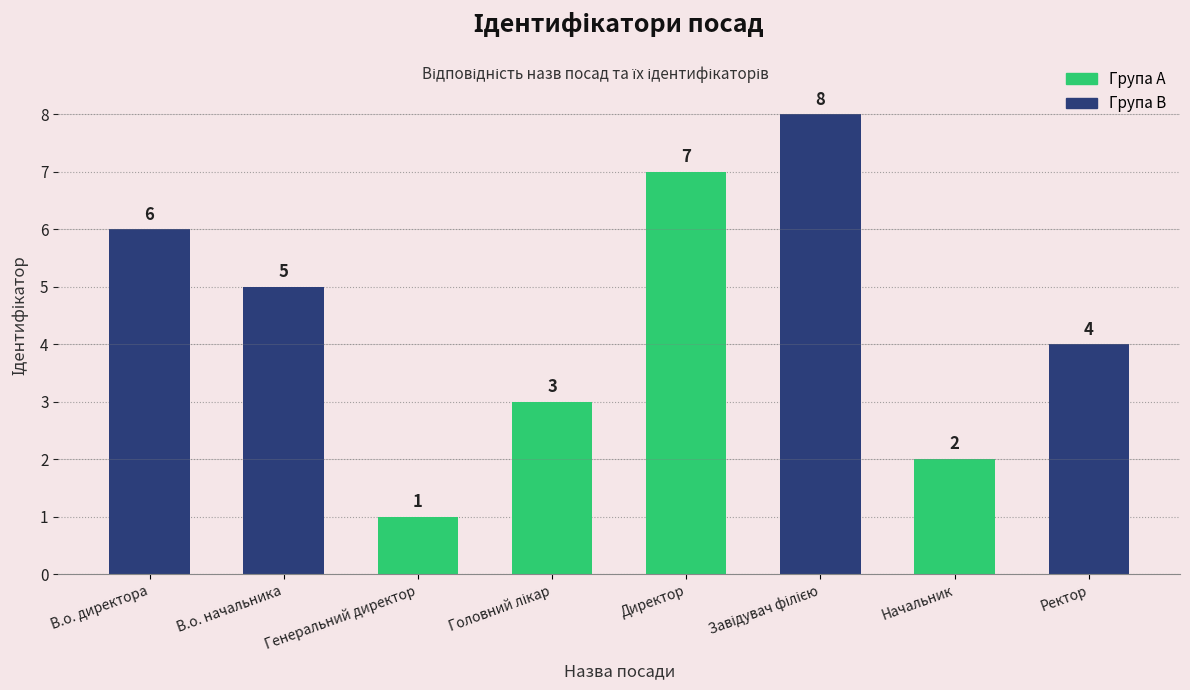

What is the sum of the values at Ректор and В.о. директора?

10